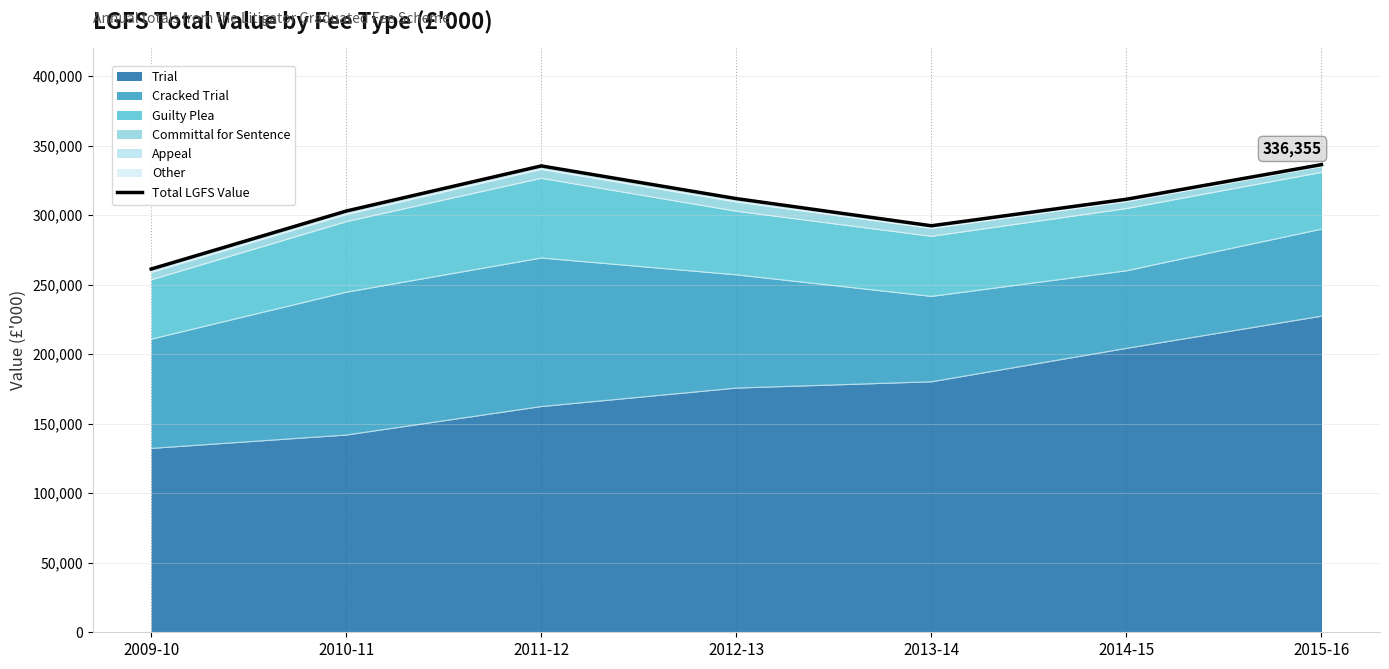

What is the ratio of the value at 2011-12 to the value at 2015-16?

1.0